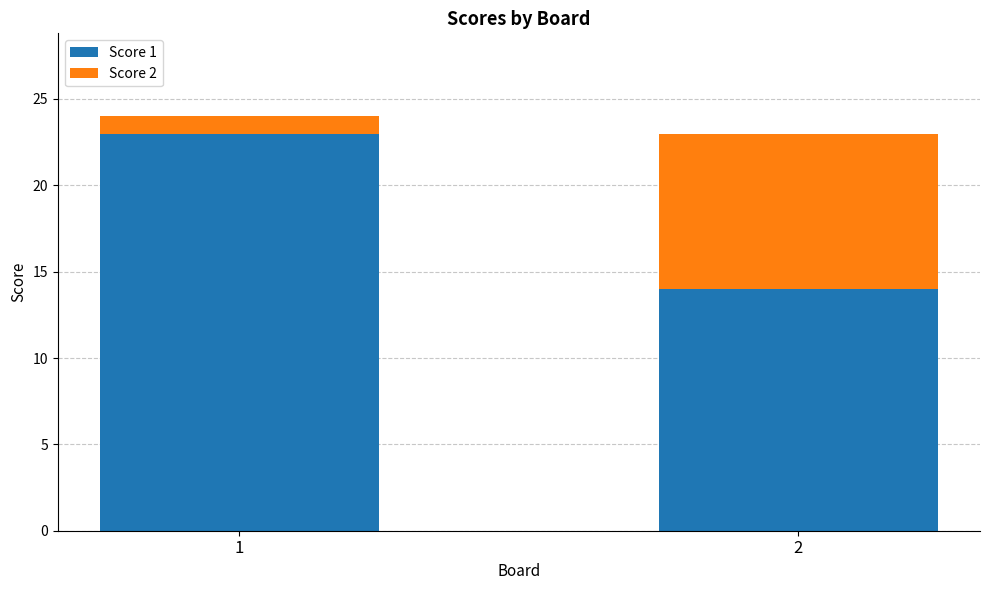

Reading right to left, transcribe the values for Score 1.

14	23